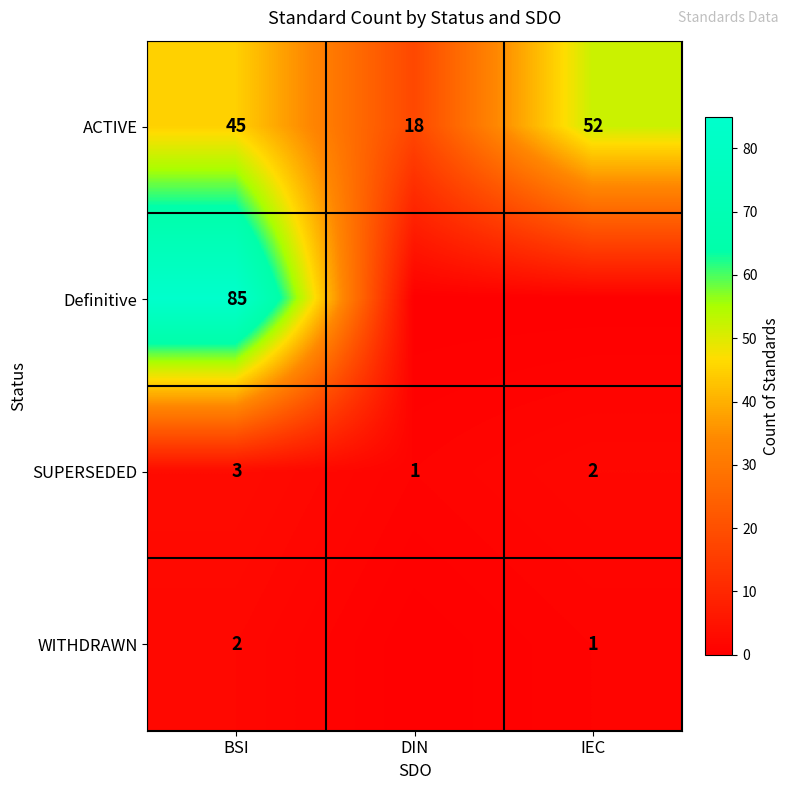

Where is SUPERSEDED nearest to the value 2?

IEC